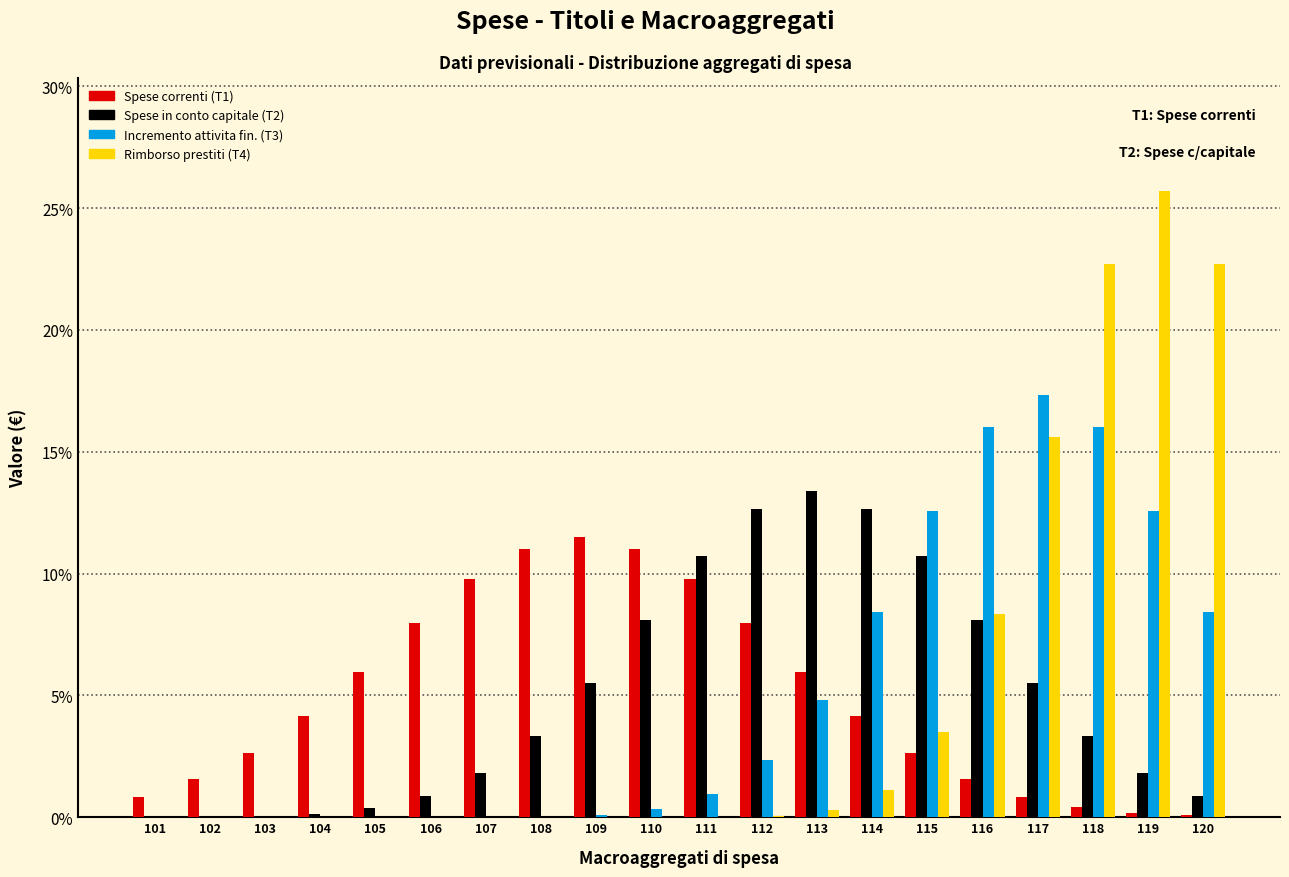

What is the highest value of the Spese correnti (T1) series?

11.5